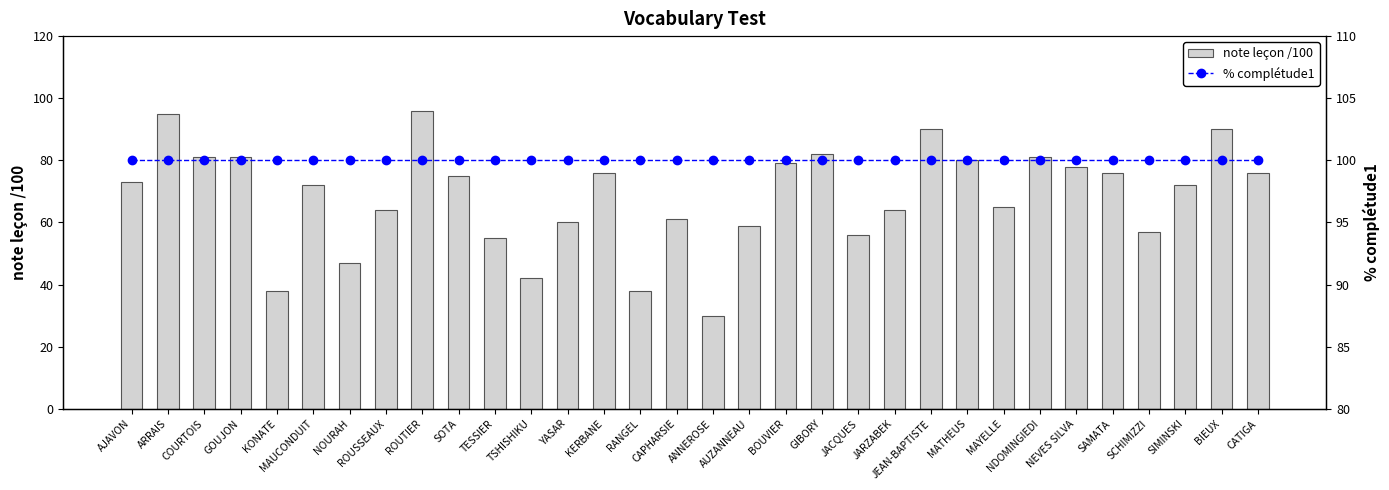

How many values in the note leçon /100 series exceed 73?

15